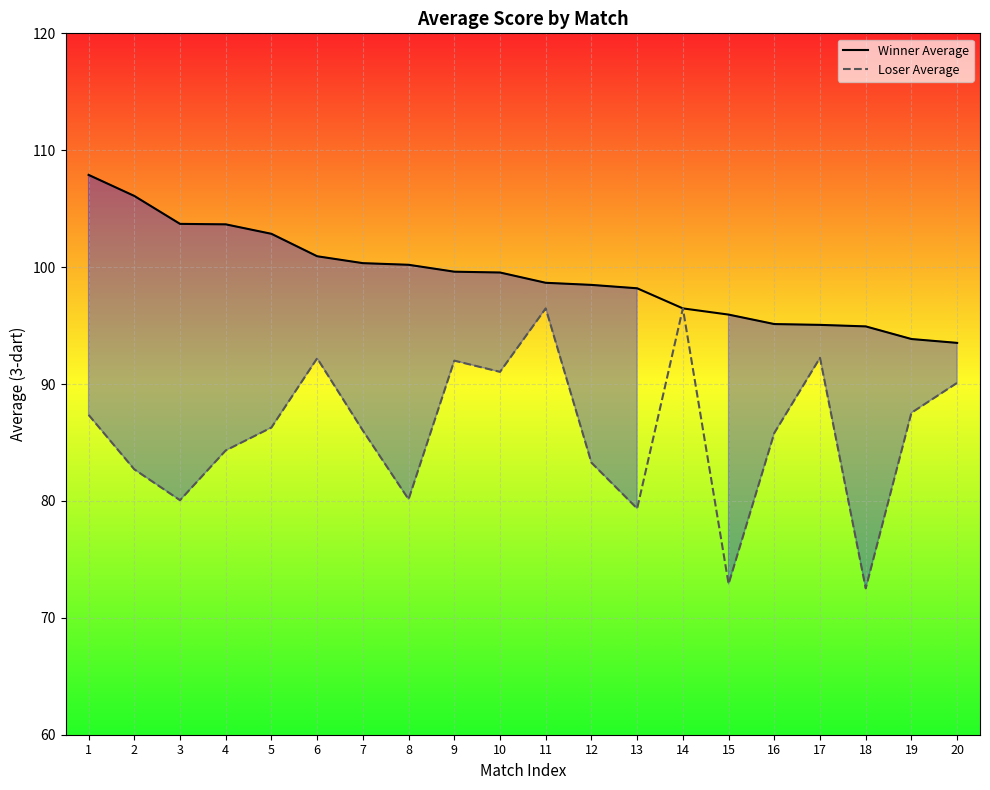

True or false: Winner Average has more than 1 points higher than both neighbors.

False